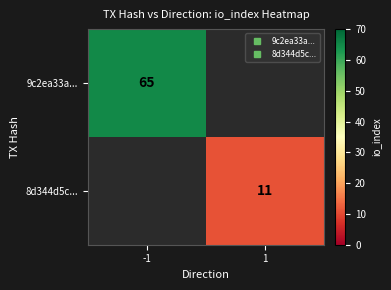

Rank the series by their maximum value, from highest to lowest.

9c2ea33a..., 8d344d5c...